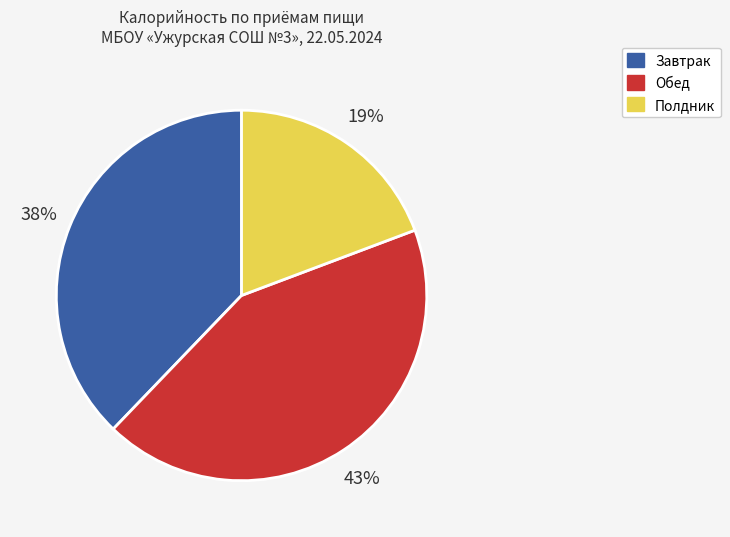

To the nearest percent, what is the difference between the largest and smallest slice percentages?

24%